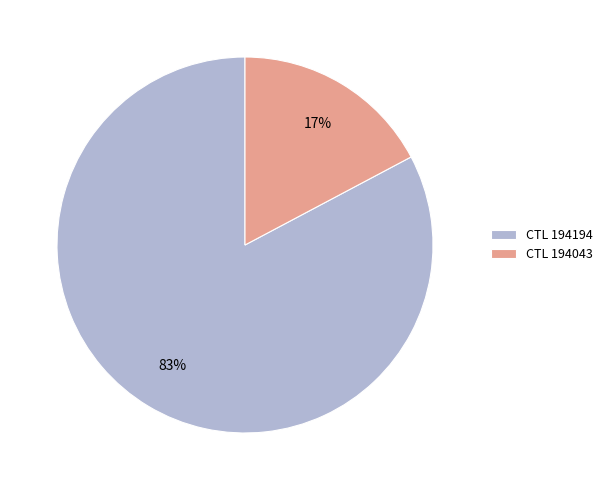

Does CTL 194194 represent more than half of the total?

Yes